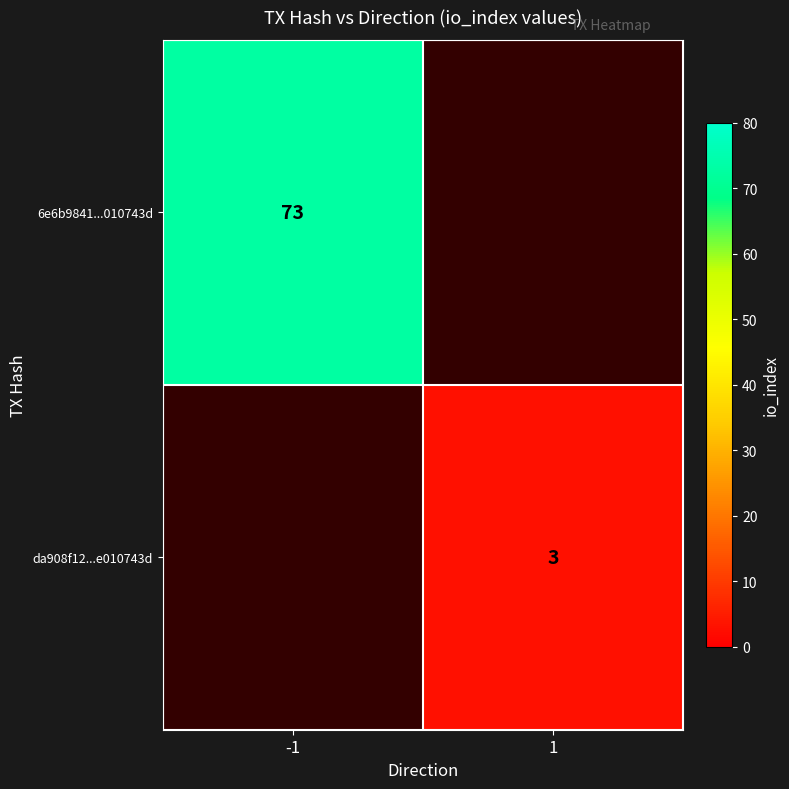

The 6e6b9841...010743d series shows 73 at -1. True or false?

True